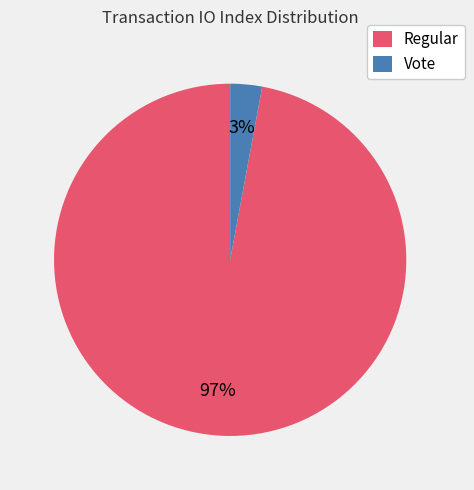

Which slice represents more than half of the pie?

Regular